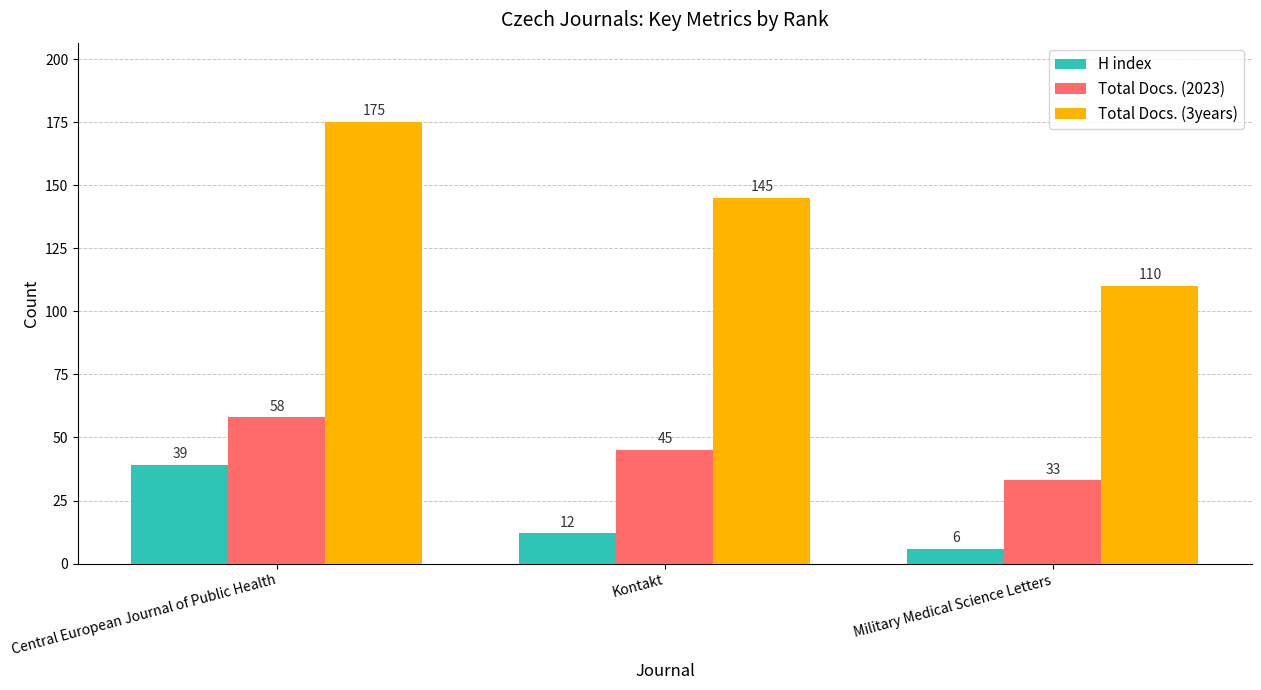

The value of H index at Central European Journal of Public Health is 39. True or false?

True